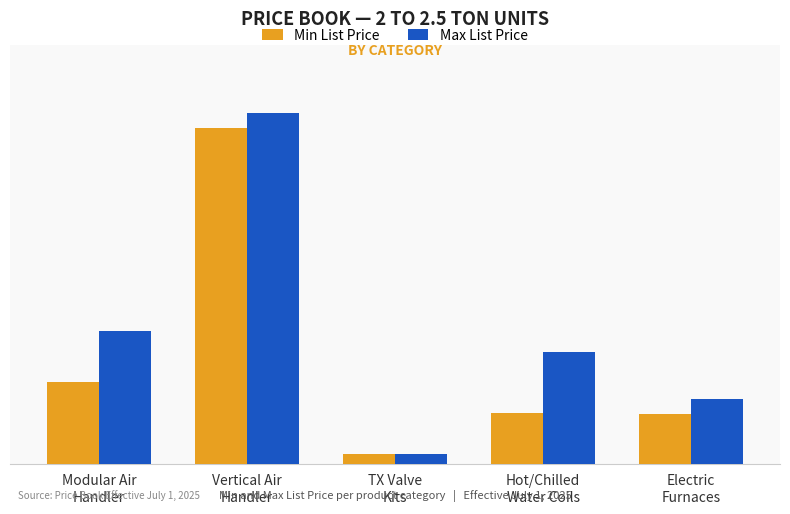

The value of Min List Price at TX Valve
Kits is 196. True or false?

True